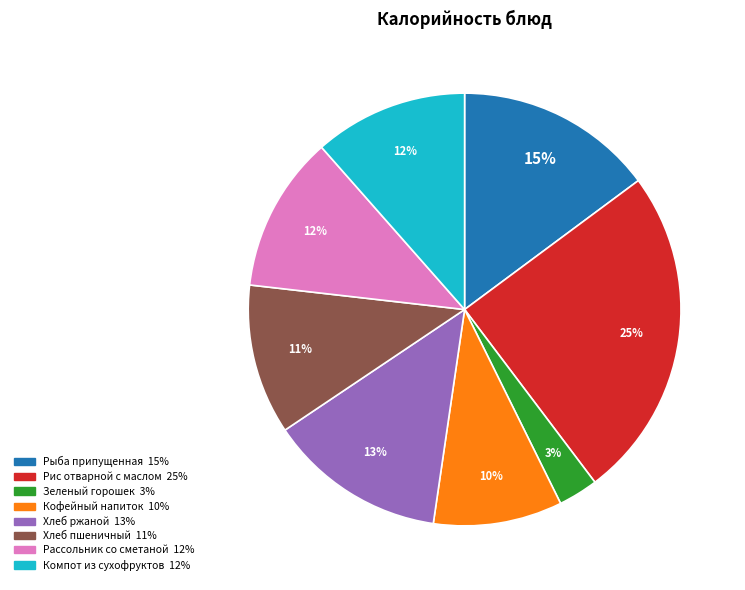

To the nearest percent, what percentage of the pie is Рис отварной с маслом?

25%